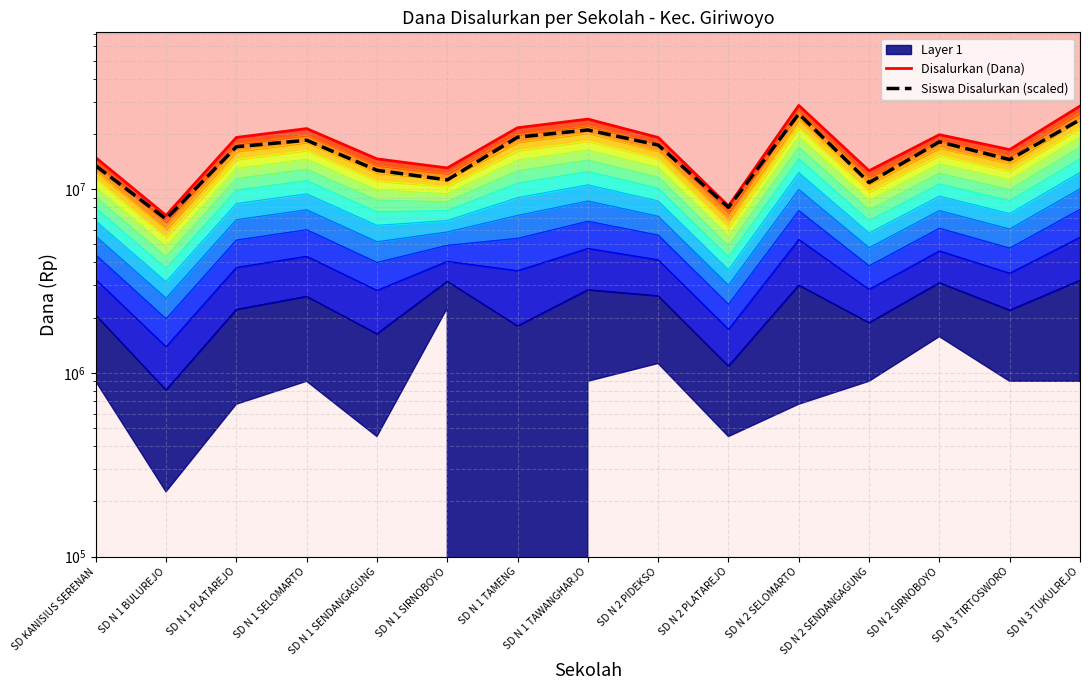

Between SD N 1 PLATAREJO and SD N 1 BULUREJO, which is larger?

SD N 1 PLATAREJO